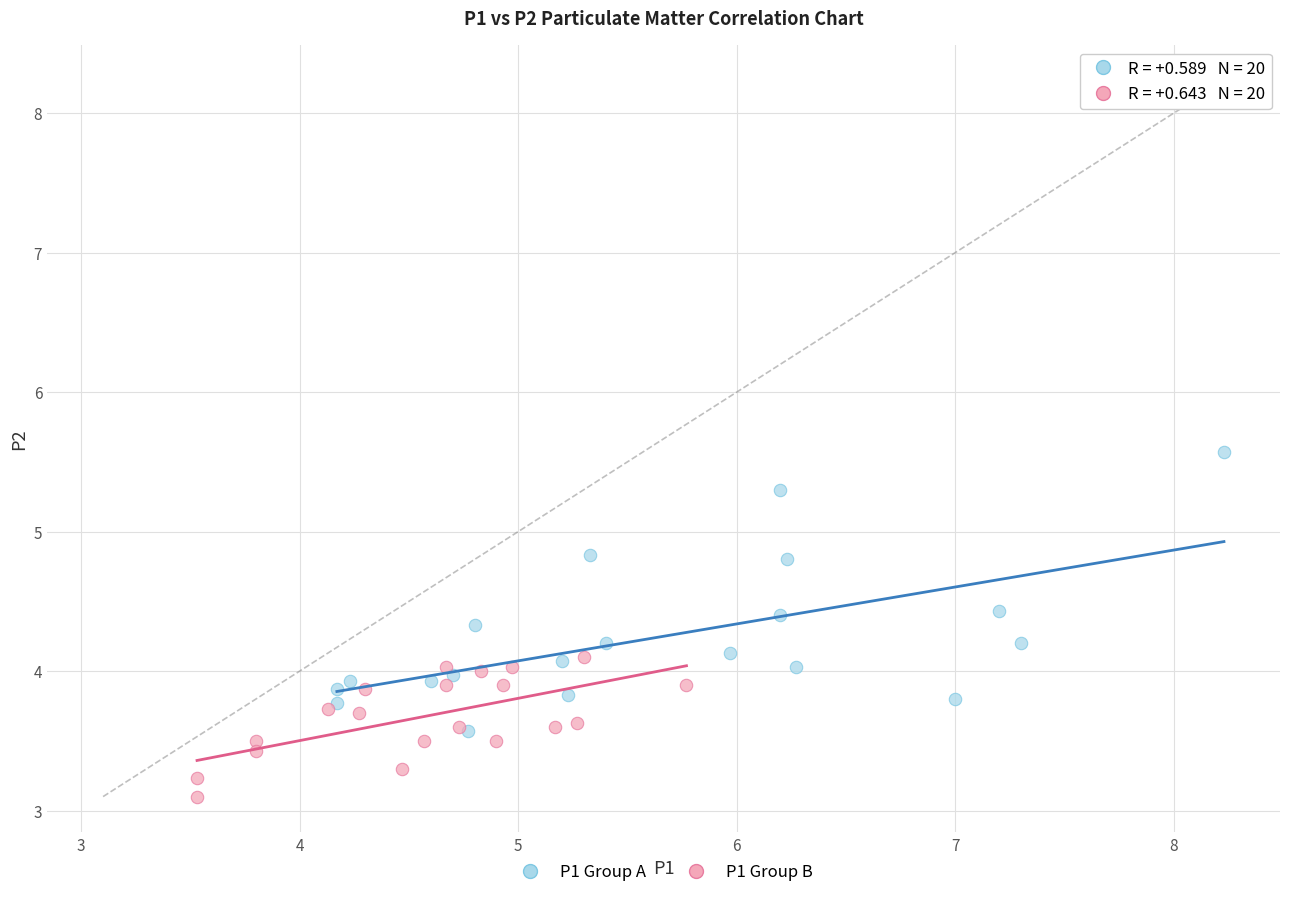

Which series contains the highest Y value?

P1 Group A